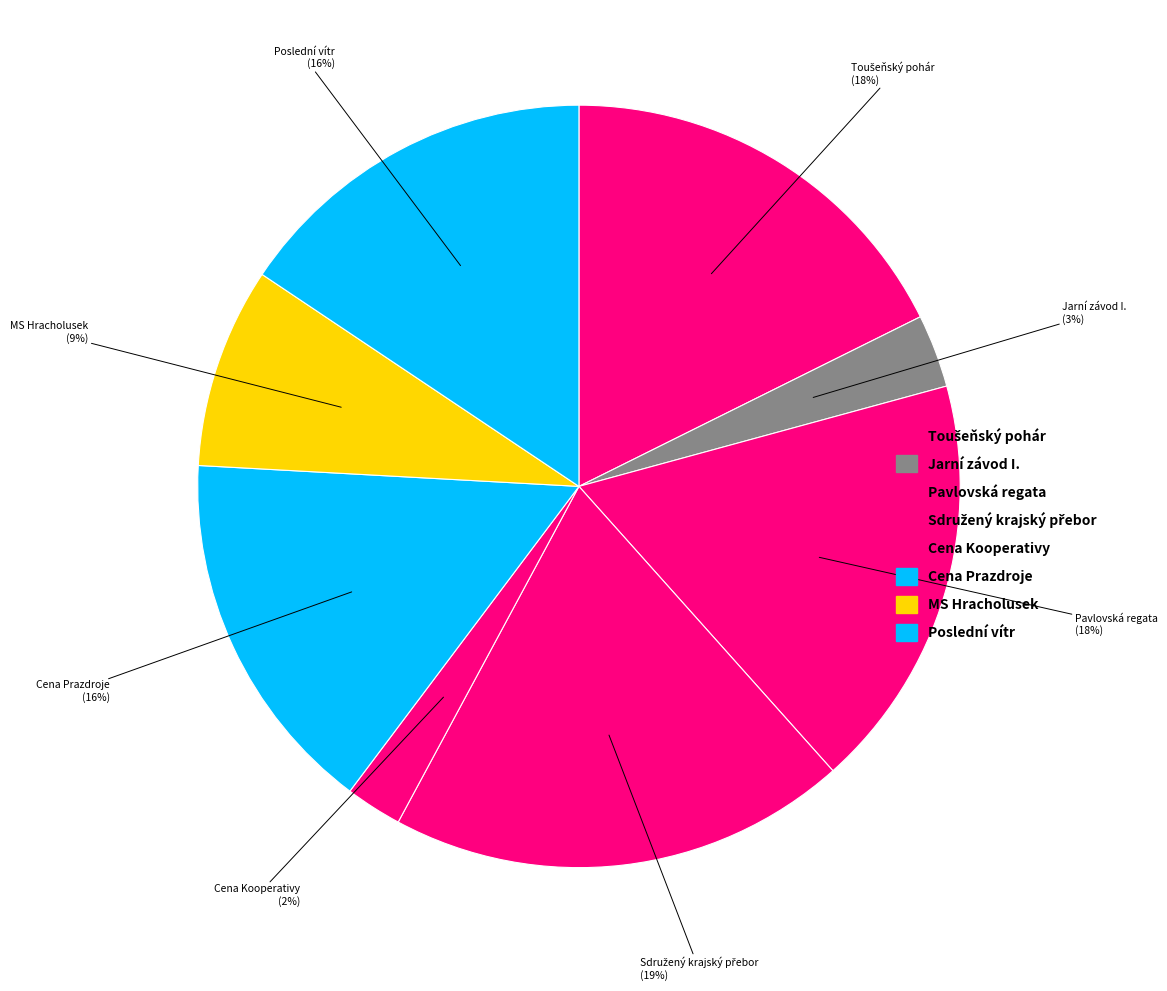

Count the number of slices in the pie.

8